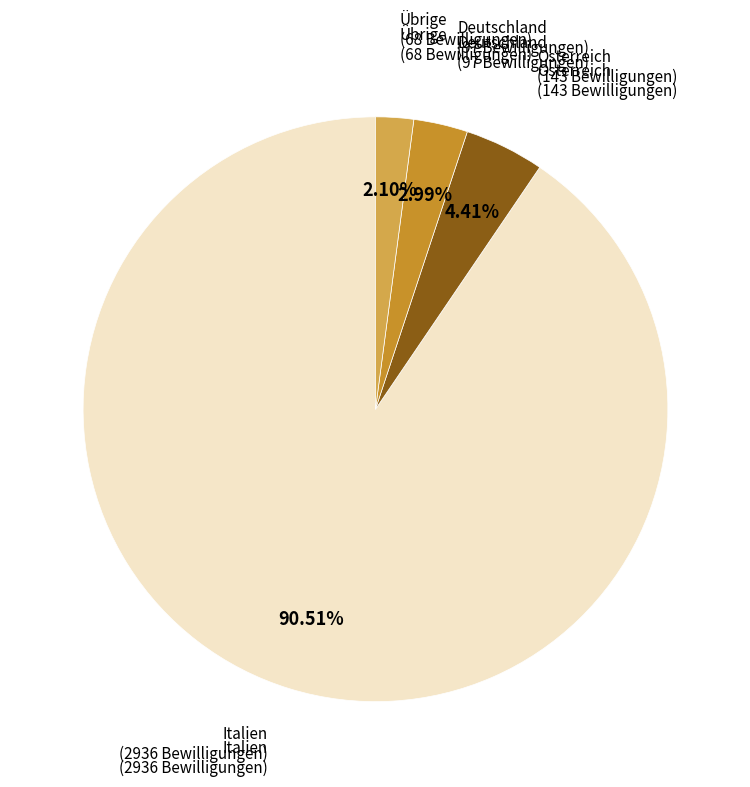

Does any single category account for the majority?

Yes